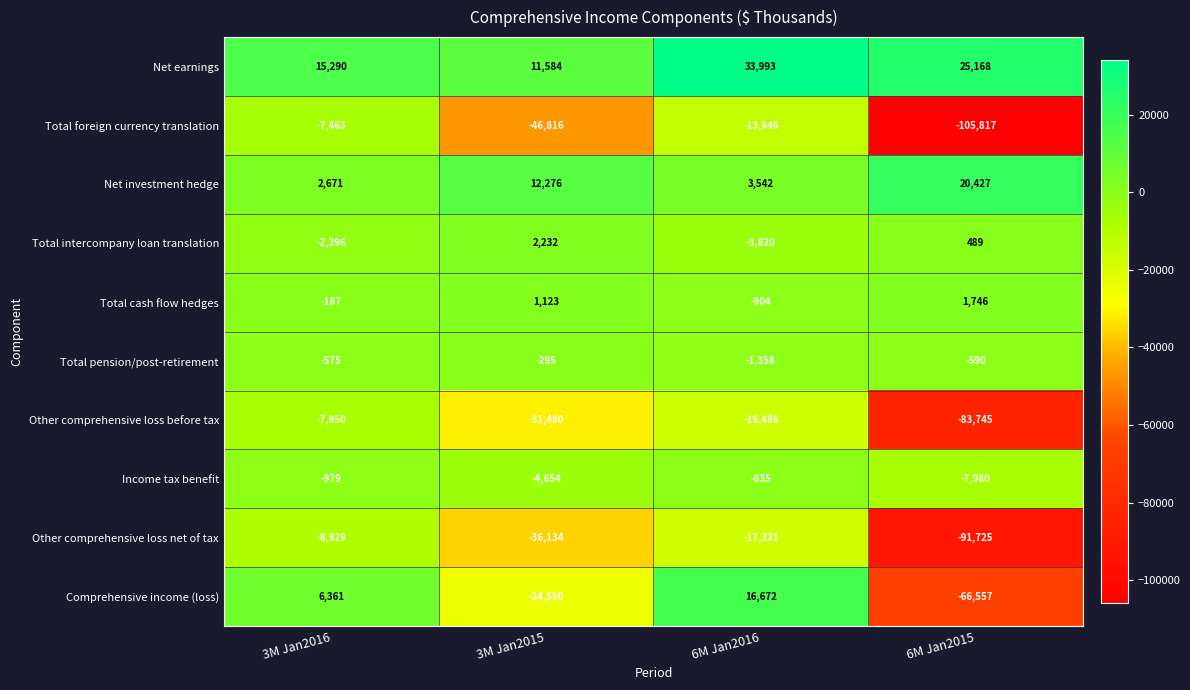

What is the approximate value of Comprehensive income (loss) at 6M Jan2015?

-66557